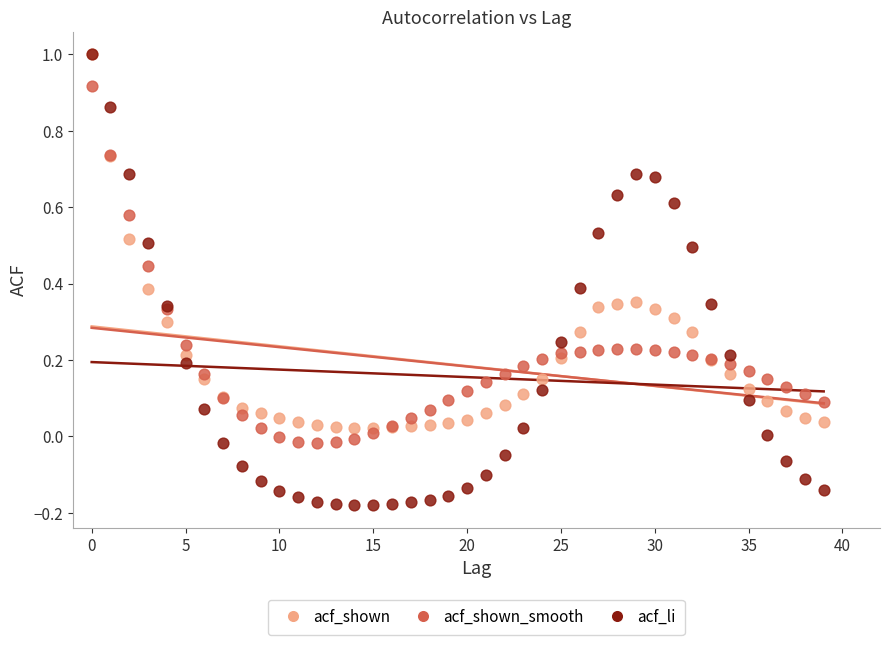

Which series reaches the minimum Y coordinate?

acf_li